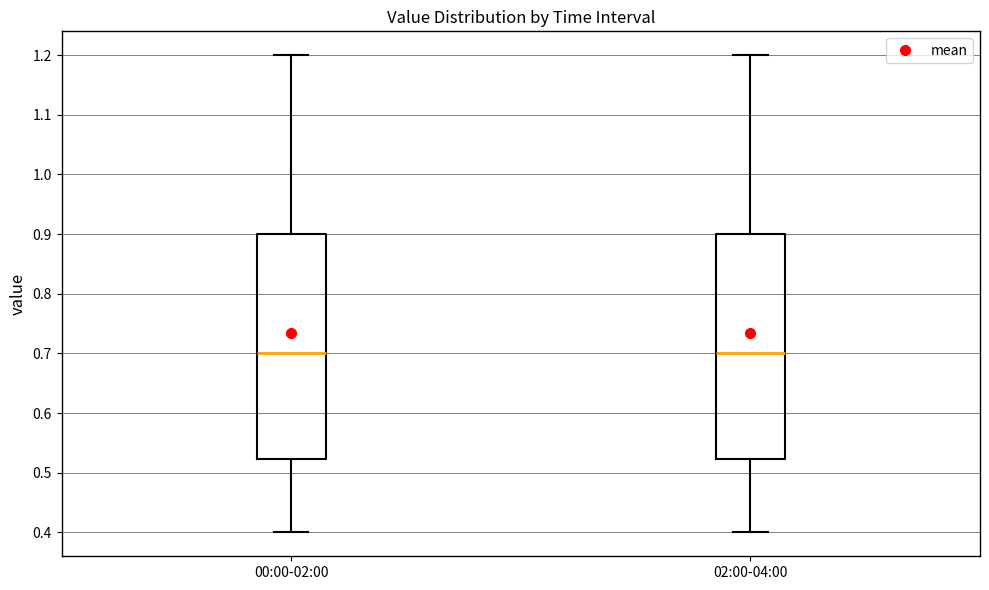

Reading left to right, read every box against the y-axis: the position of its median line, the range the box covers, and the ends of its whiskers. The values are not printed on the chart, so give them approximately, as read against the axis.

00:00-02:00: median 0.70, box 0.52 to 0.90, whiskers 0.40 to 1.20
02:00-04:00: median 0.70, box 0.52 to 0.90, whiskers 0.40 to 1.20